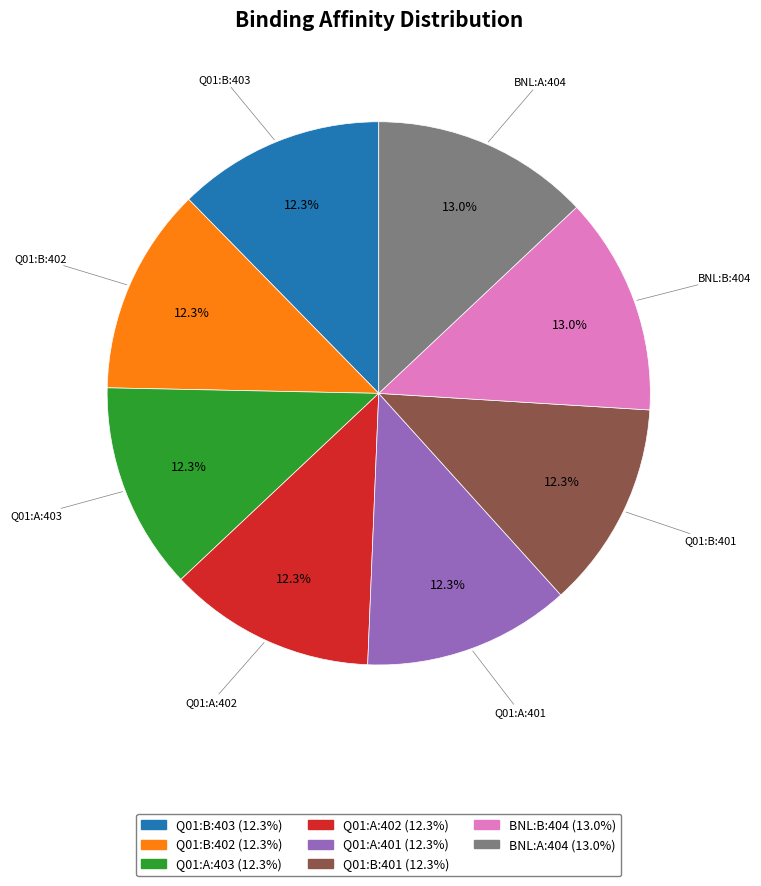

The Q01:A:401 slice represents 4% of the pie. True or false?

False